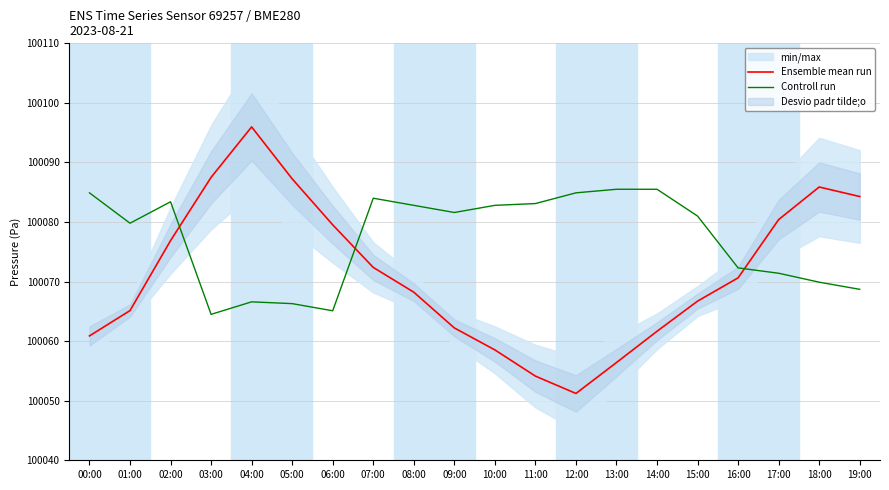

At which label does Controll run first exceed 100081?

00:00